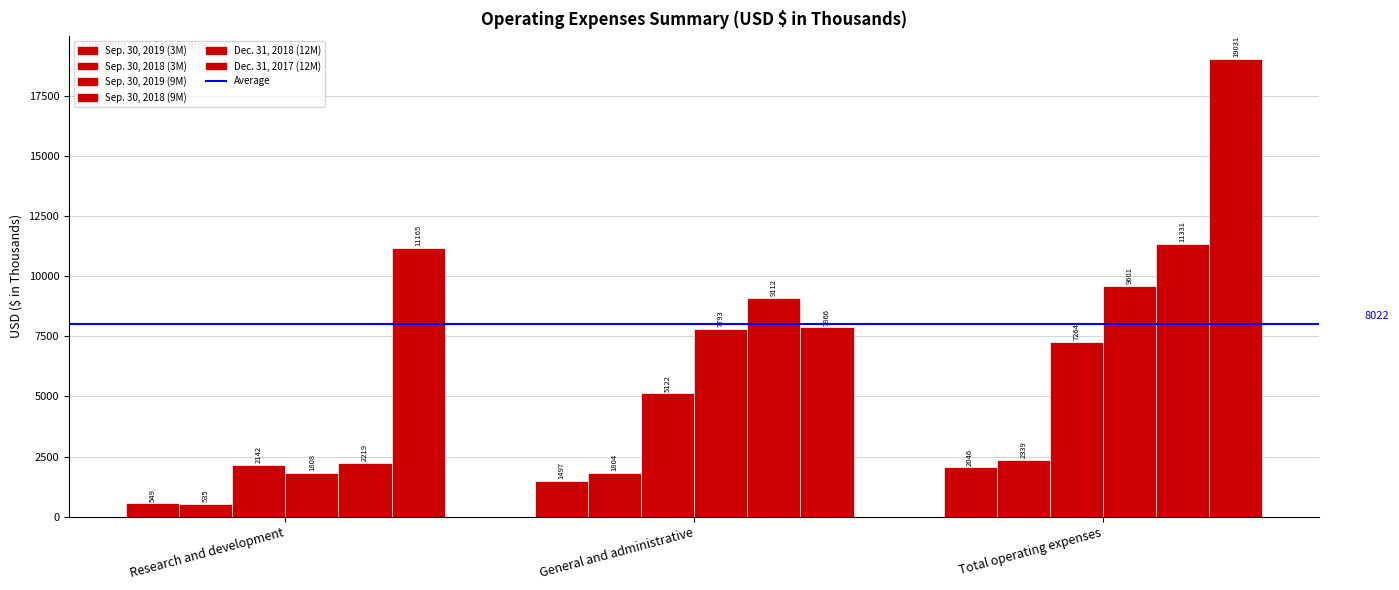

What is the difference between the maximum and minimum values in the Dec. 31, 2017 (12M) series?

11165